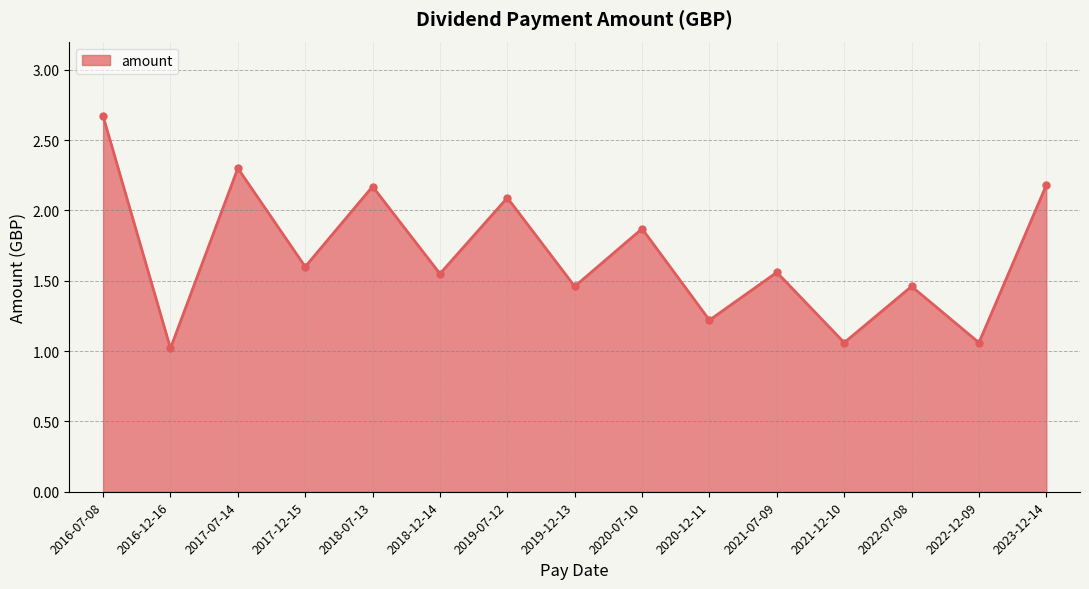

What is the ratio of the value at 2018-07-13 to the value at 2020-07-10?

1.2